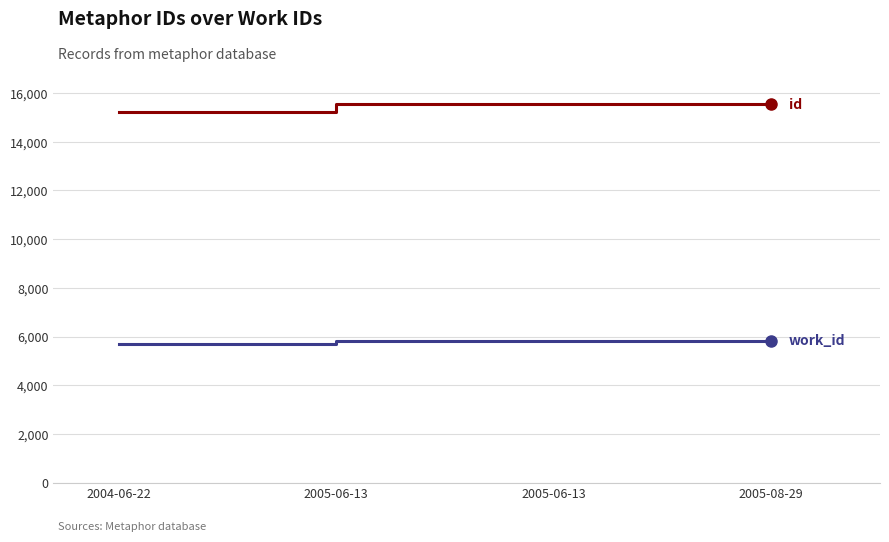

Reading left to right, list all the values displayed in this chart.

id: 2004-06-22=15238	2005-06-13=15534	2005-06-13=15535	2005-08-29=15536
work_id: 2004-06-22=5710	2005-06-13=5820	2005-06-13=5820	2005-08-29=5820